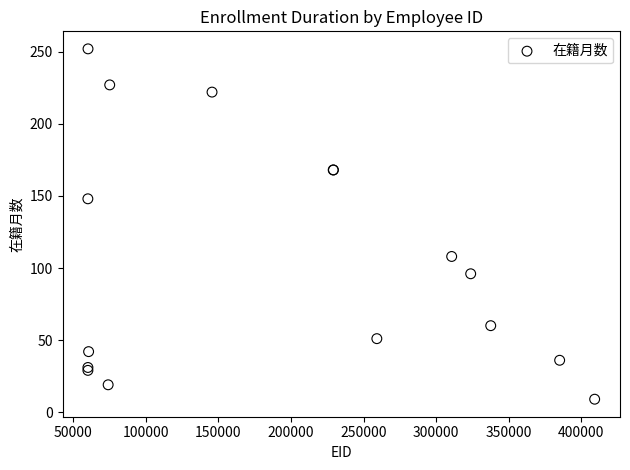

What Y value in the scatter plot is closest to 130?

148